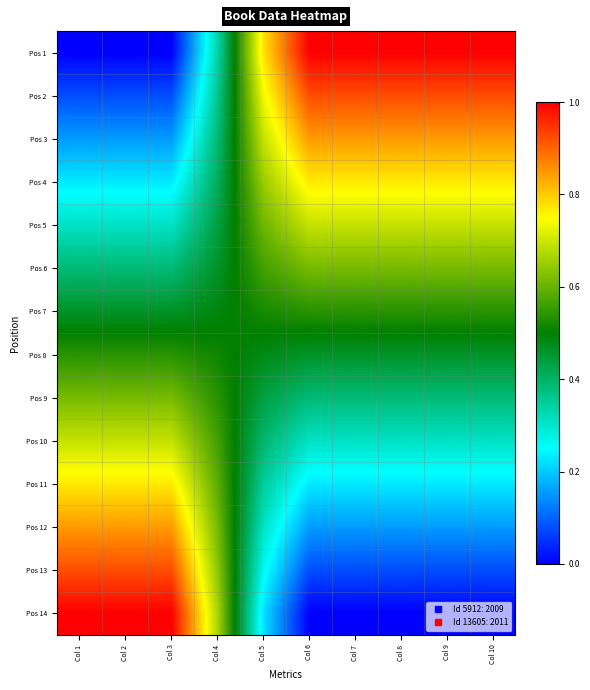

Reading left to right, list all the values displayed in this chart.

Pos 1: Col 1=0.0	Col 2=0.0	Col 3=0.0	Col 4=0.3	Col 5=0.8	Col 6=1.0	Col 7=1.0	Col 8=1.0	Col 9=1.0	Col 10=1.0
Pos 2: Col 1=0.1	Col 2=0.1	Col 3=0.1	Col 4=0.4	Col 5=0.7	Col 6=0.9	Col 7=0.9	Col 8=0.9	Col 9=0.9	Col 10=0.9
Pos 3: Col 1=0.2	Col 2=0.2	Col 3=0.2	Col 4=0.4	Col 5=0.7	Col 6=0.8	Col 7=0.8	Col 8=0.8	Col 9=0.8	Col 10=0.8
Pos 4: Col 1=0.2	Col 2=0.2	Col 3=0.2	Col 4=0.4	Col 5=0.6	Col 6=0.8	Col 7=0.8	Col 8=0.8	Col 9=0.8	Col 10=0.8
Pos 5: Col 1=0.3	Col 2=0.3	Col 3=0.3	Col 4=0.4	Col 5=0.6	Col 6=0.7	Col 7=0.7	Col 8=0.7	Col 9=0.7	Col 10=0.7
Pos 6: Col 1=0.4	Col 2=0.4	Col 3=0.4	Col 4=0.5	Col 5=0.6	Col 6=0.6	Col 7=0.6	Col 8=0.6	Col 9=0.6	Col 10=0.6
Pos 7: Col 1=0.5	Col 2=0.5	Col 3=0.5	Col 4=0.5	Col 5=0.5	Col 6=0.5	Col 7=0.5	Col 8=0.5	Col 9=0.5	Col 10=0.5
Pos 8: Col 1=0.5	Col 2=0.5	Col 3=0.5	Col 4=0.5	Col 5=0.5	Col 6=0.5	Col 7=0.5	Col 8=0.5	Col 9=0.5	Col 10=0.5
Pos 9: Col 1=0.6	Col 2=0.6	Col 3=0.6	Col 4=0.5	Col 5=0.4	Col 6=0.4	Col 7=0.4	Col 8=0.4	Col 9=0.4	Col 10=0.4
Pos 10: Col 1=0.7	Col 2=0.7	Col 3=0.7	Col 4=0.6	Col 5=0.4	Col 6=0.3	Col 7=0.3	Col 8=0.3	Col 9=0.3	Col 10=0.3
Pos 11: Col 1=0.8	Col 2=0.8	Col 3=0.8	Col 4=0.6	Col 5=0.4	Col 6=0.2	Col 7=0.2	Col 8=0.2	Col 9=0.2	Col 10=0.2
Pos 12: Col 1=0.8	Col 2=0.8	Col 3=0.8	Col 4=0.6	Col 5=0.3	Col 6=0.2	Col 7=0.2	Col 8=0.2	Col 9=0.2	Col 10=0.2
Pos 13: Col 1=0.9	Col 2=0.9	Col 3=0.9	Col 4=0.6	Col 5=0.3	Col 6=0.1	Col 7=0.1	Col 8=0.1	Col 9=0.1	Col 10=0.1
Pos 14: Col 1=1.0	Col 2=1.0	Col 3=1.0	Col 4=0.7	Col 5=0.2	Col 6=0.0	Col 7=0.0	Col 8=0.0	Col 9=0.0	Col 10=0.0